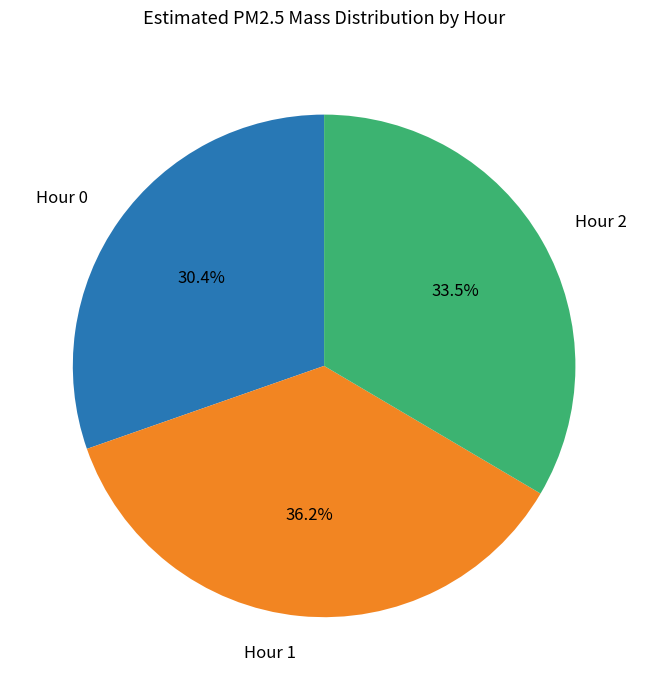

Is there any slice that represents more than half of the pie?

No